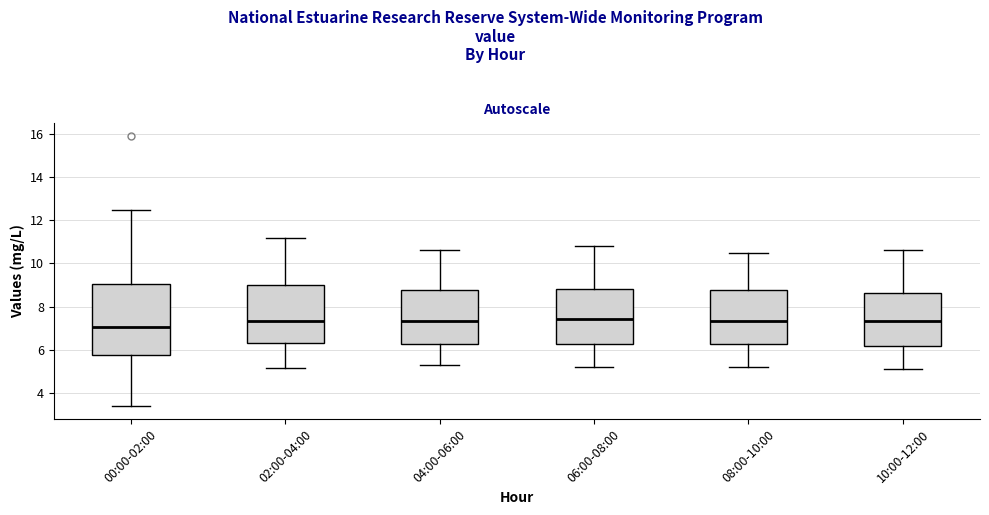

Which box is the tallest, from its lower edge to its upper edge?

00:00-02:00